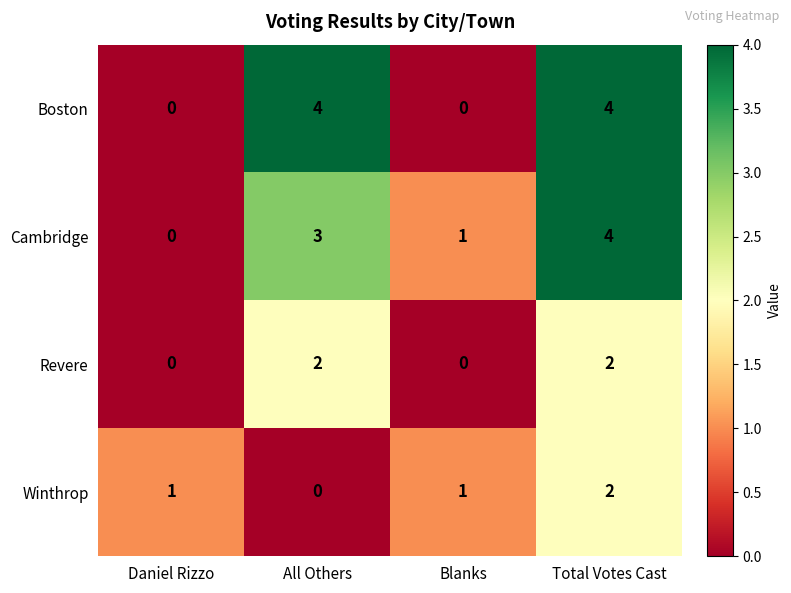

How many Cambridge values are between 1 and 4?

3